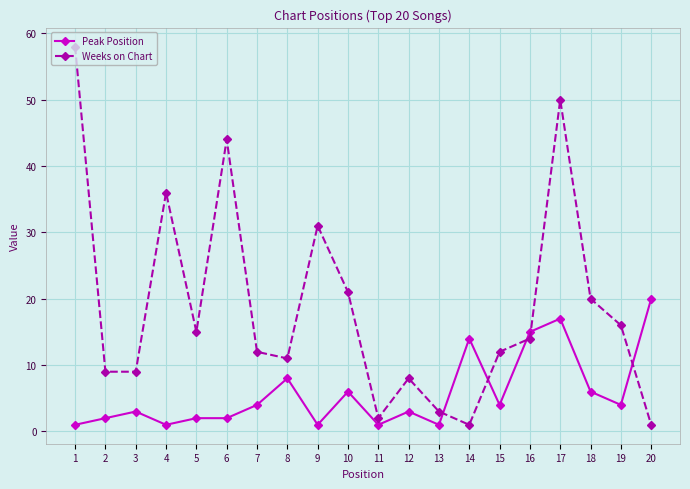

The Peak Position series shows 3 at 12. True or false?

True